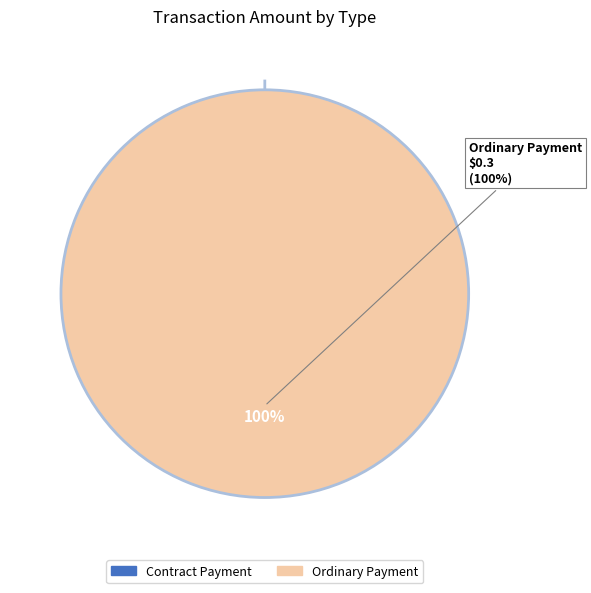

Which category has the smallest portion of the pie?

Contract Payment